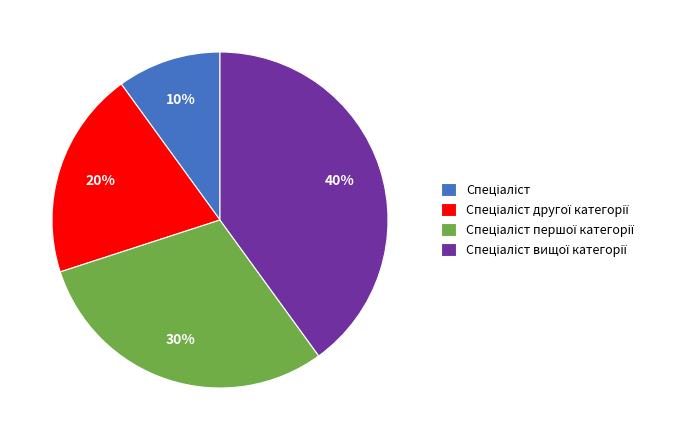

To the nearest percent, what is the average slice percentage?

25%